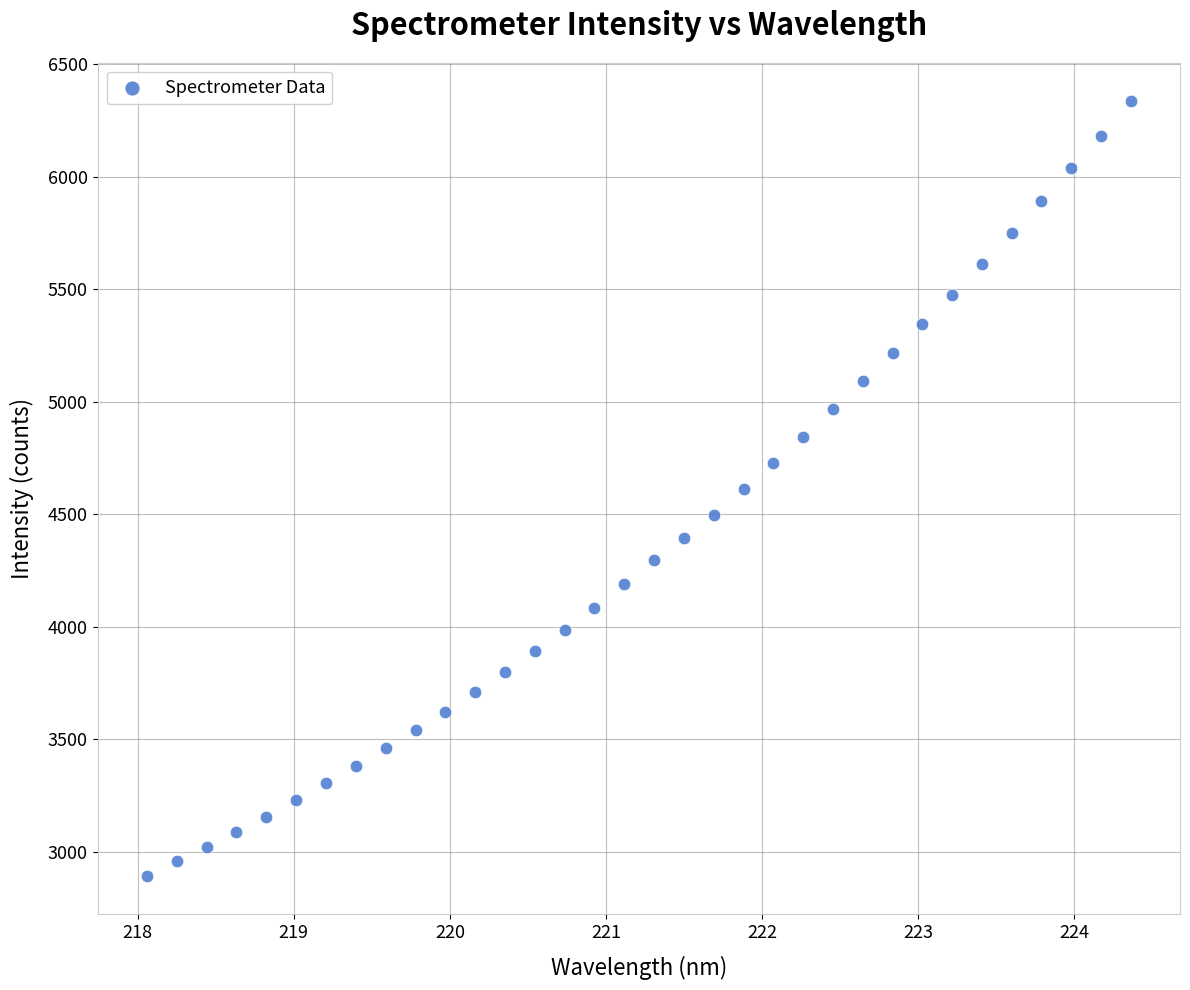

What is the range of X values (max minus min)?

6.3